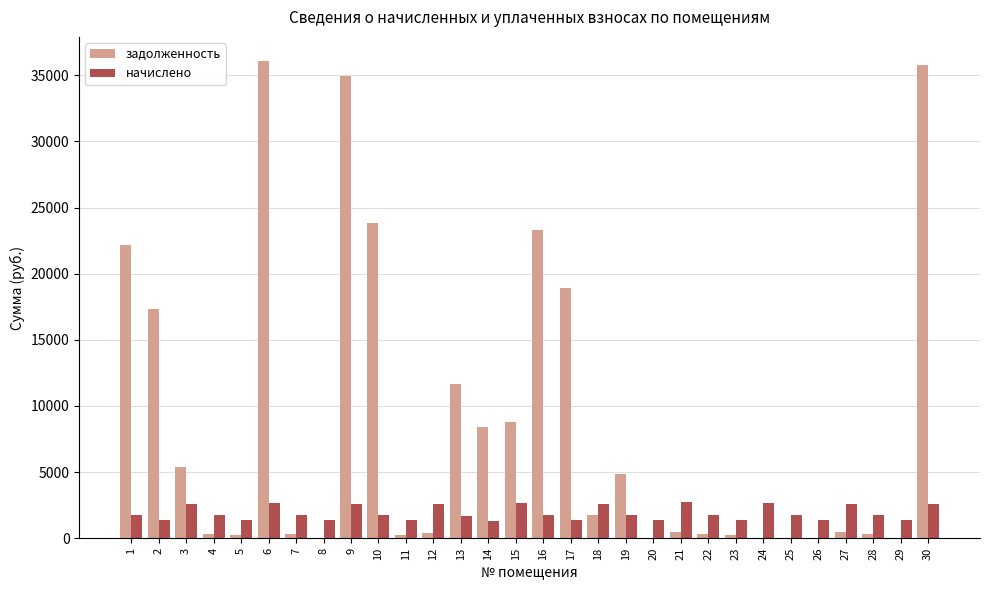

What is the total value across all series at 29?

1373.8